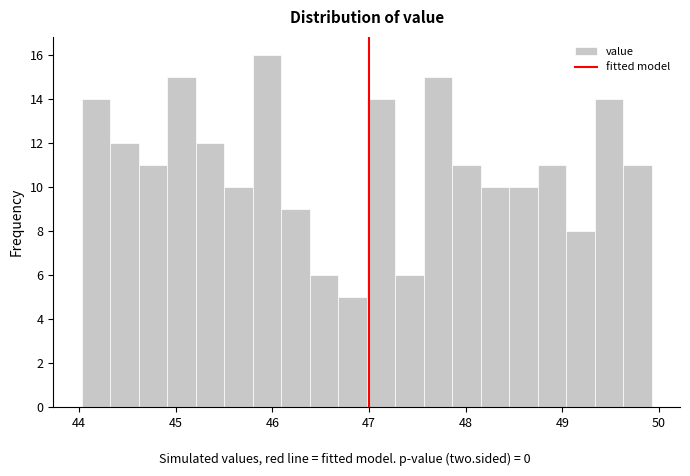

Read against the x-axis, roughly where is the centre of the tallest bar?

45.9